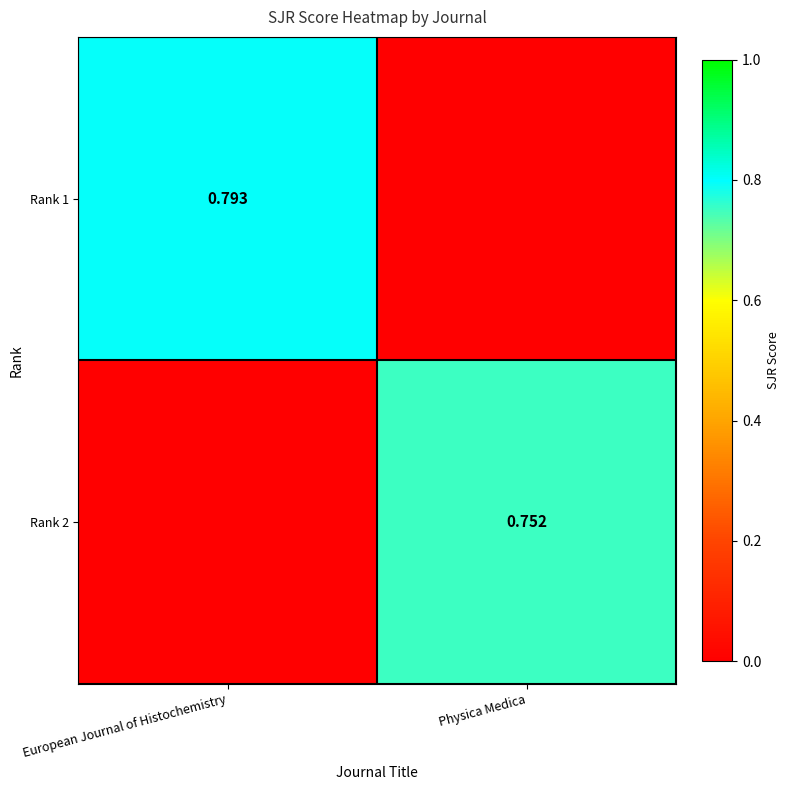

At European Journal of Histochemistry, list the series in order from largest to smallest.

Rank 1, Rank 2